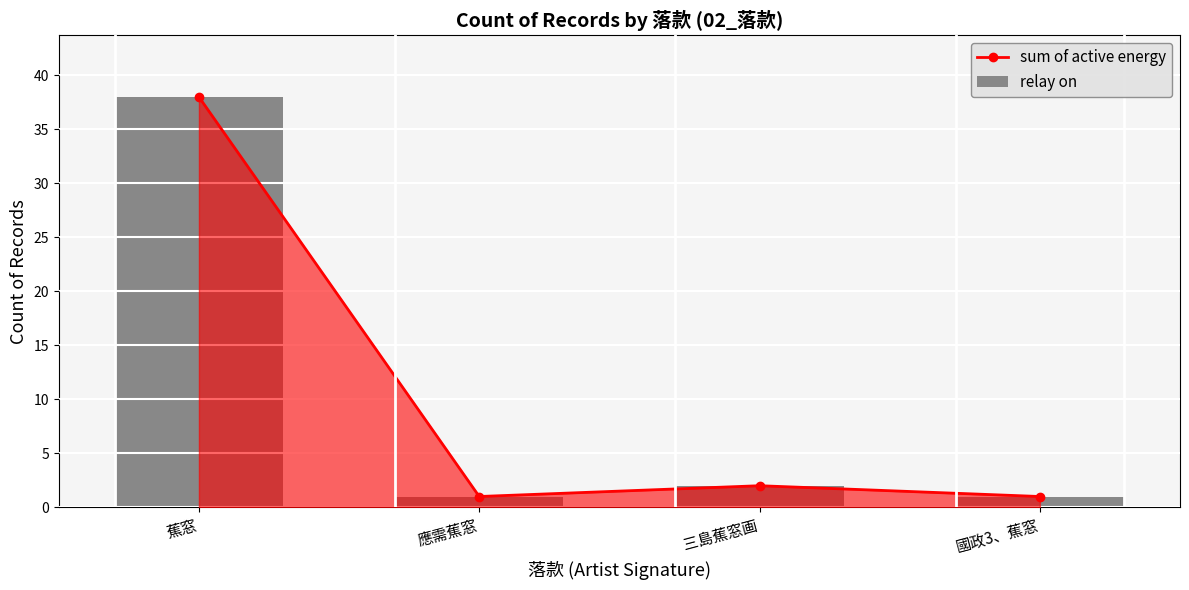

The value of sum of active energy at 國政3、蕉窓 is 0. True or false?

False